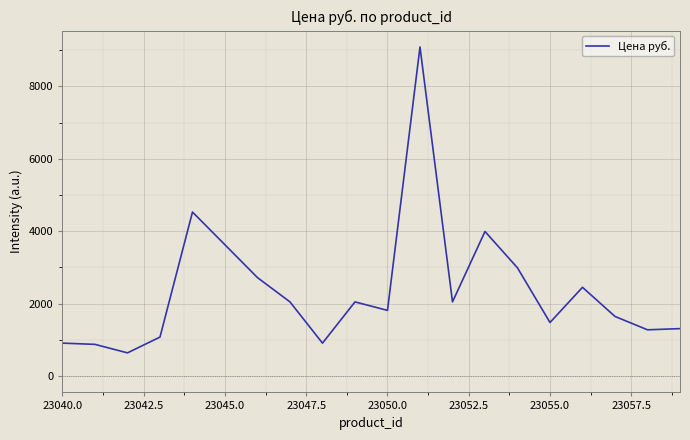

What is the smallest value displayed?

638